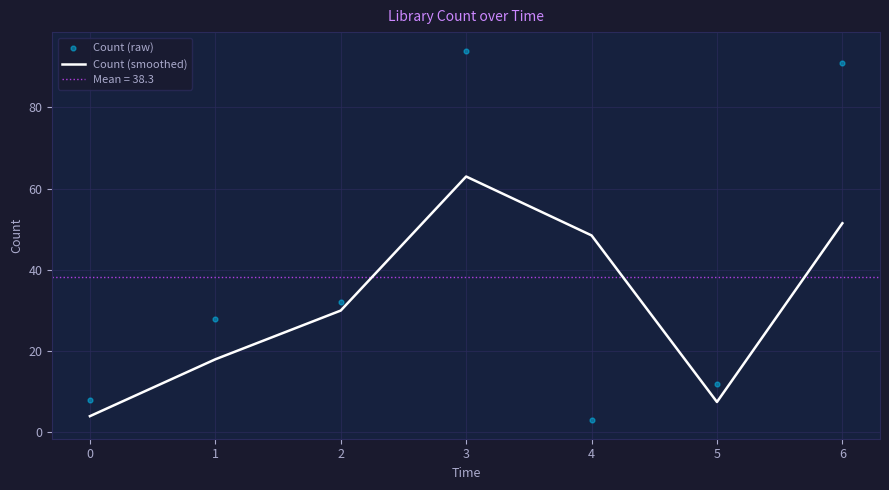

Which series contains the highest Y value?

Count (raw)